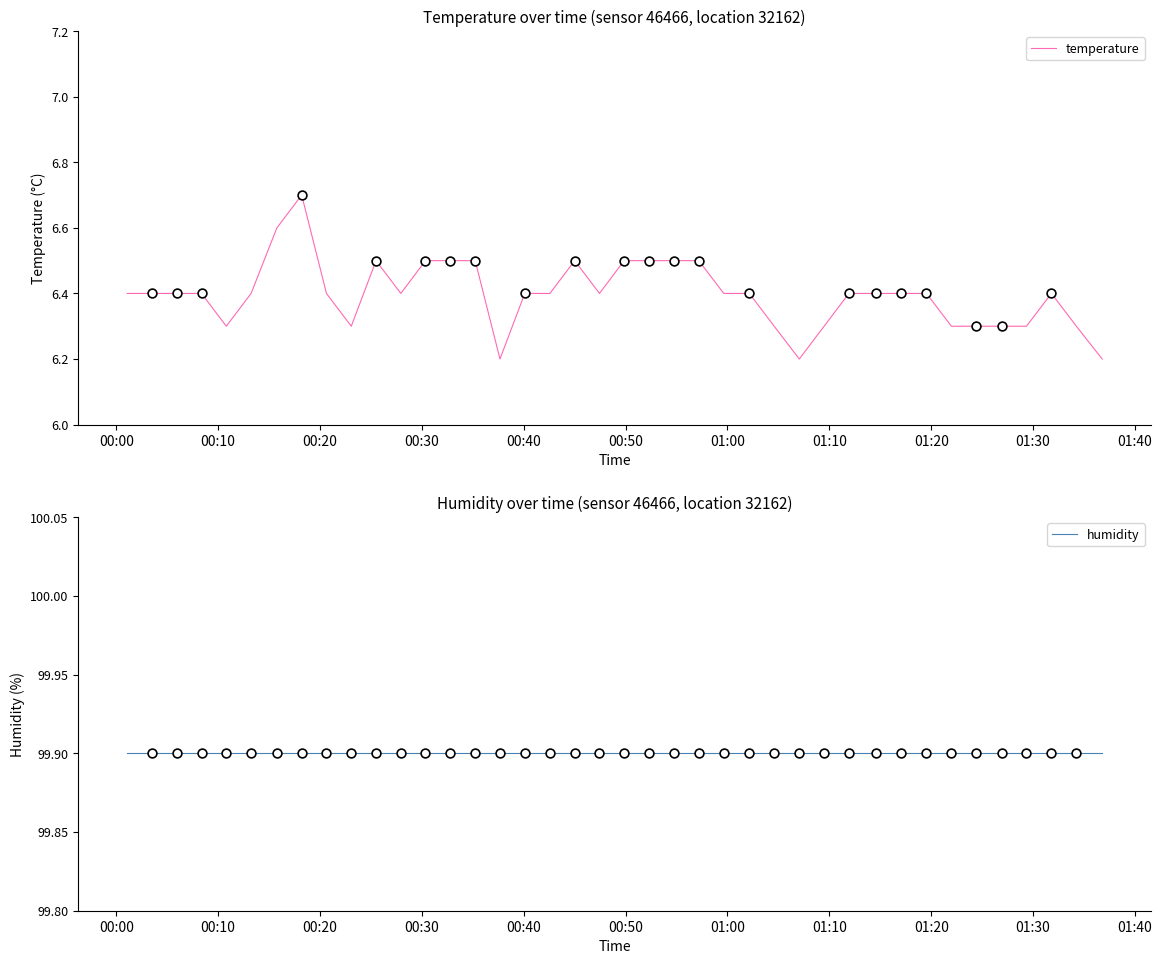

Which series has the largest Y range (max minus min)?

temperature